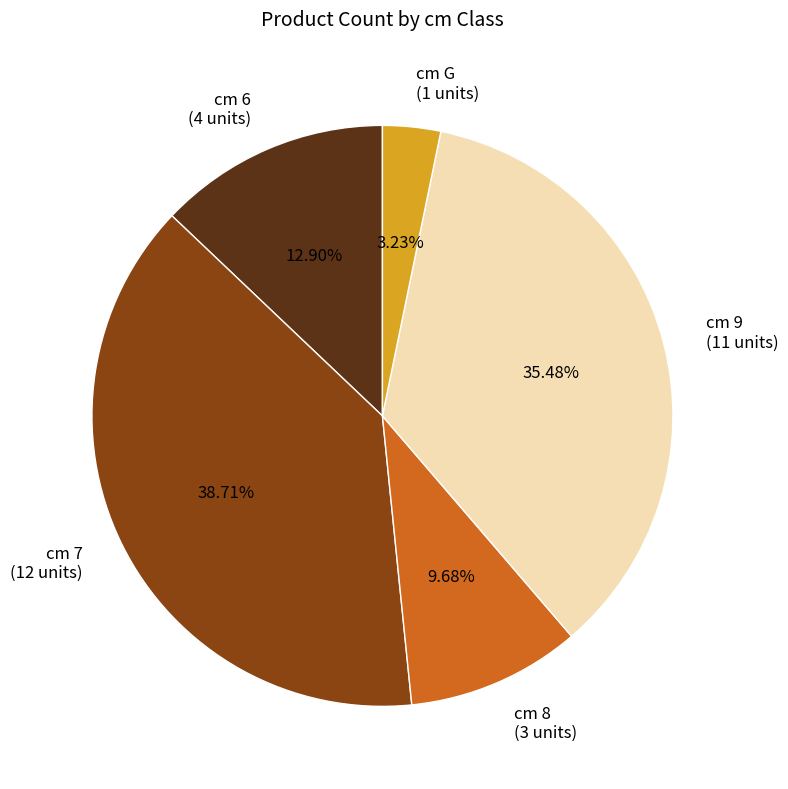

To the nearest percent, what is the difference between the largest and smallest slice percentages?

35%